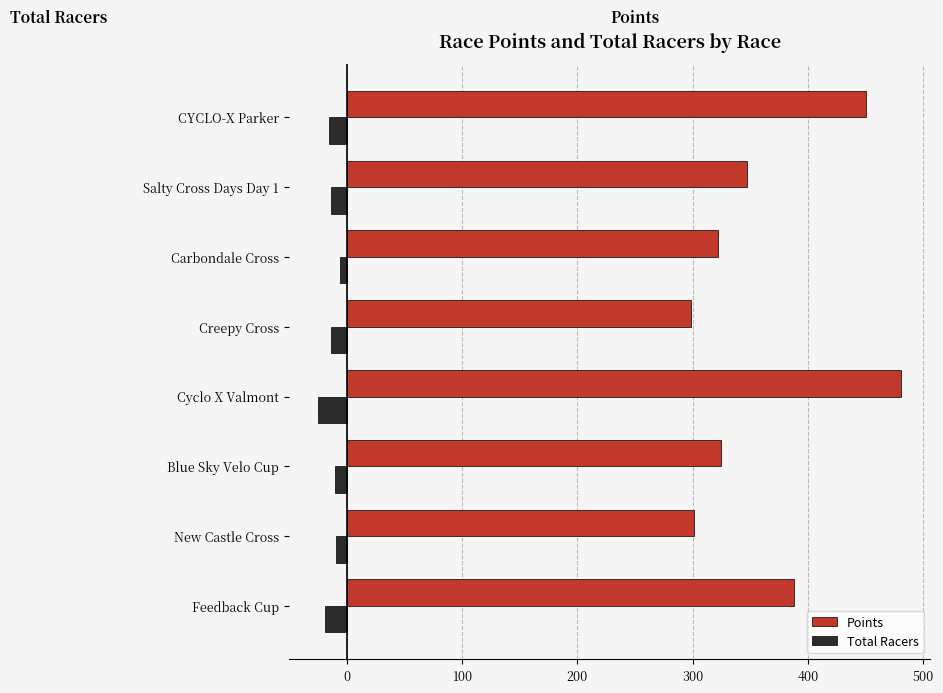

The value of Total Racers at Salty Cross Days Day 1 is -14.0. True or false?

True